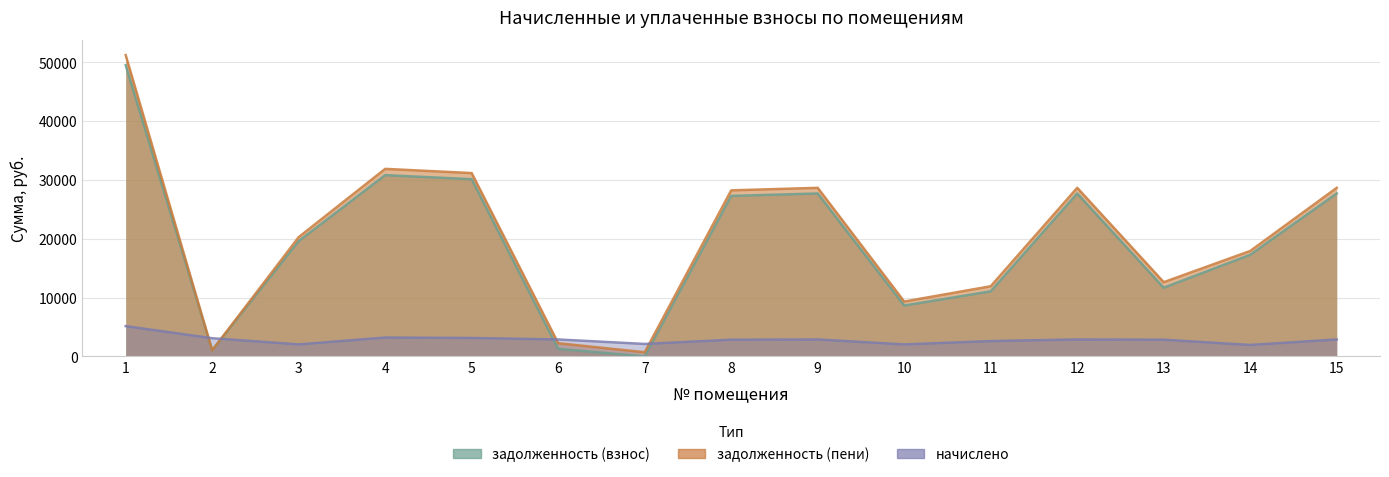

What is the difference between the задолженность (взнос) values at 11 and 15?

16650.0